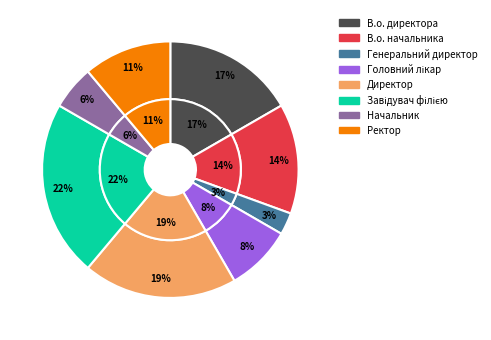

What is the largest slice in the pie chart?

Завідувач філією